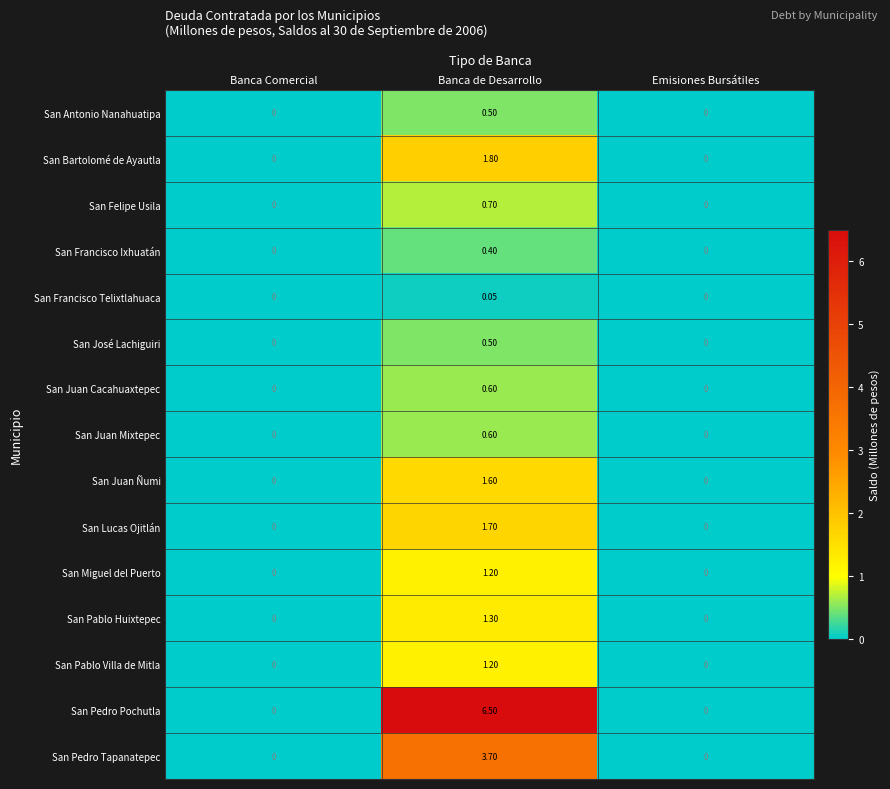

Which series has the largest range (max minus min)?

San Pedro Pochutla